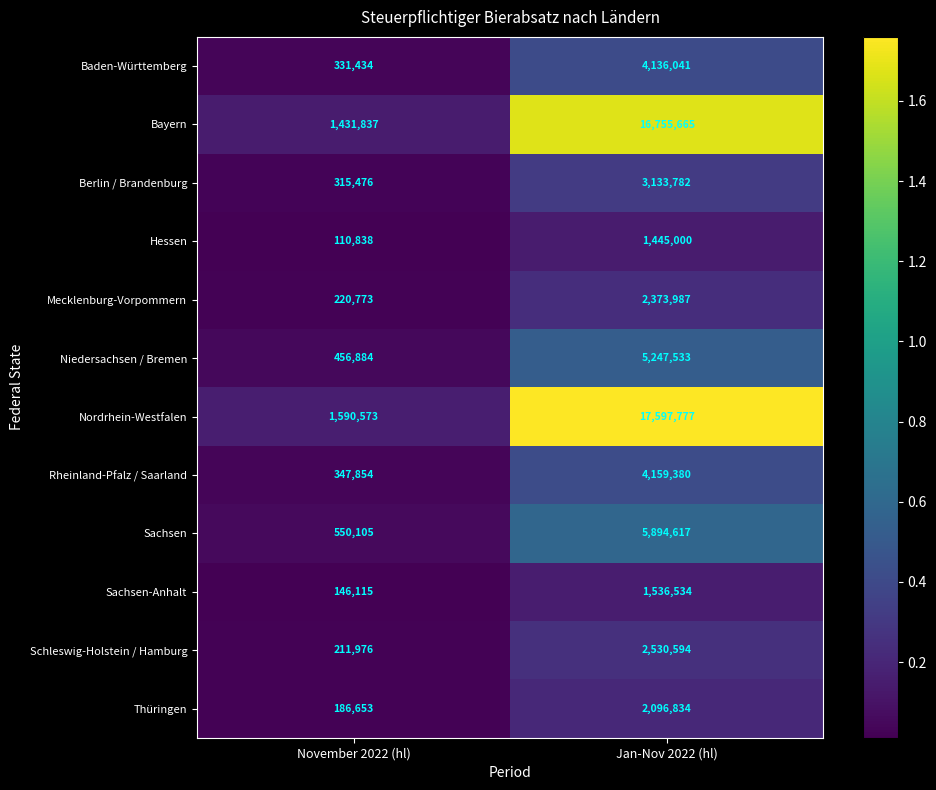

The Baden-Württemberg series shows 4136041 at Jan-Nov 2022 (hl). True or false?

True